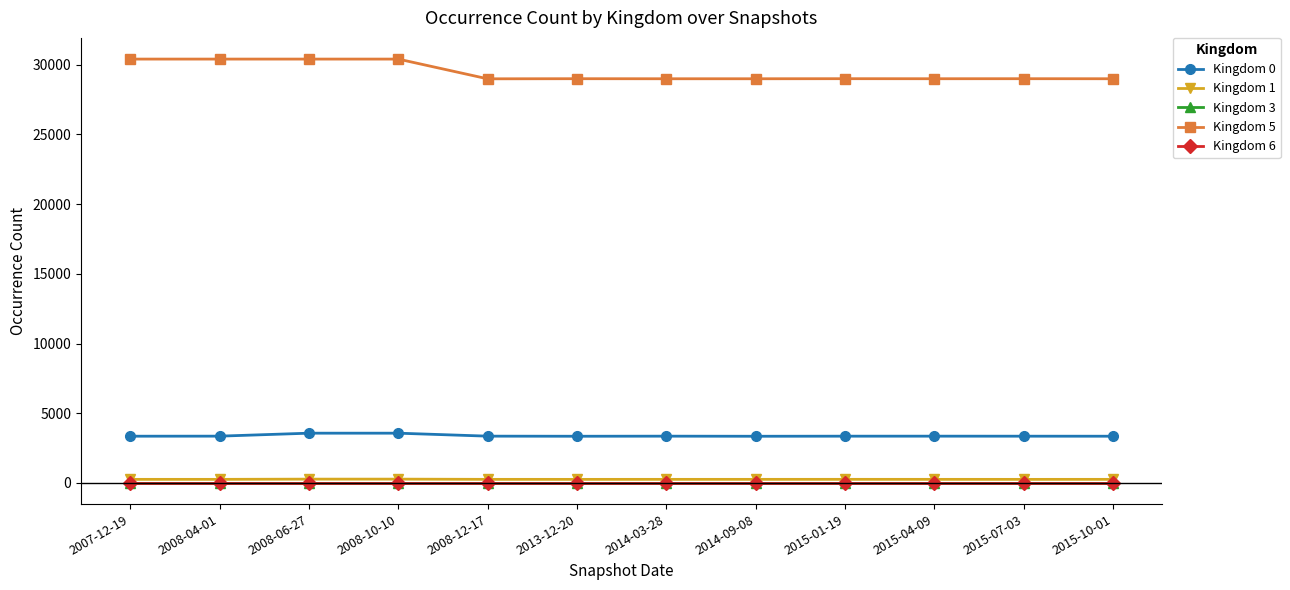

Which series has the largest total across all categories?

Kingdom 5